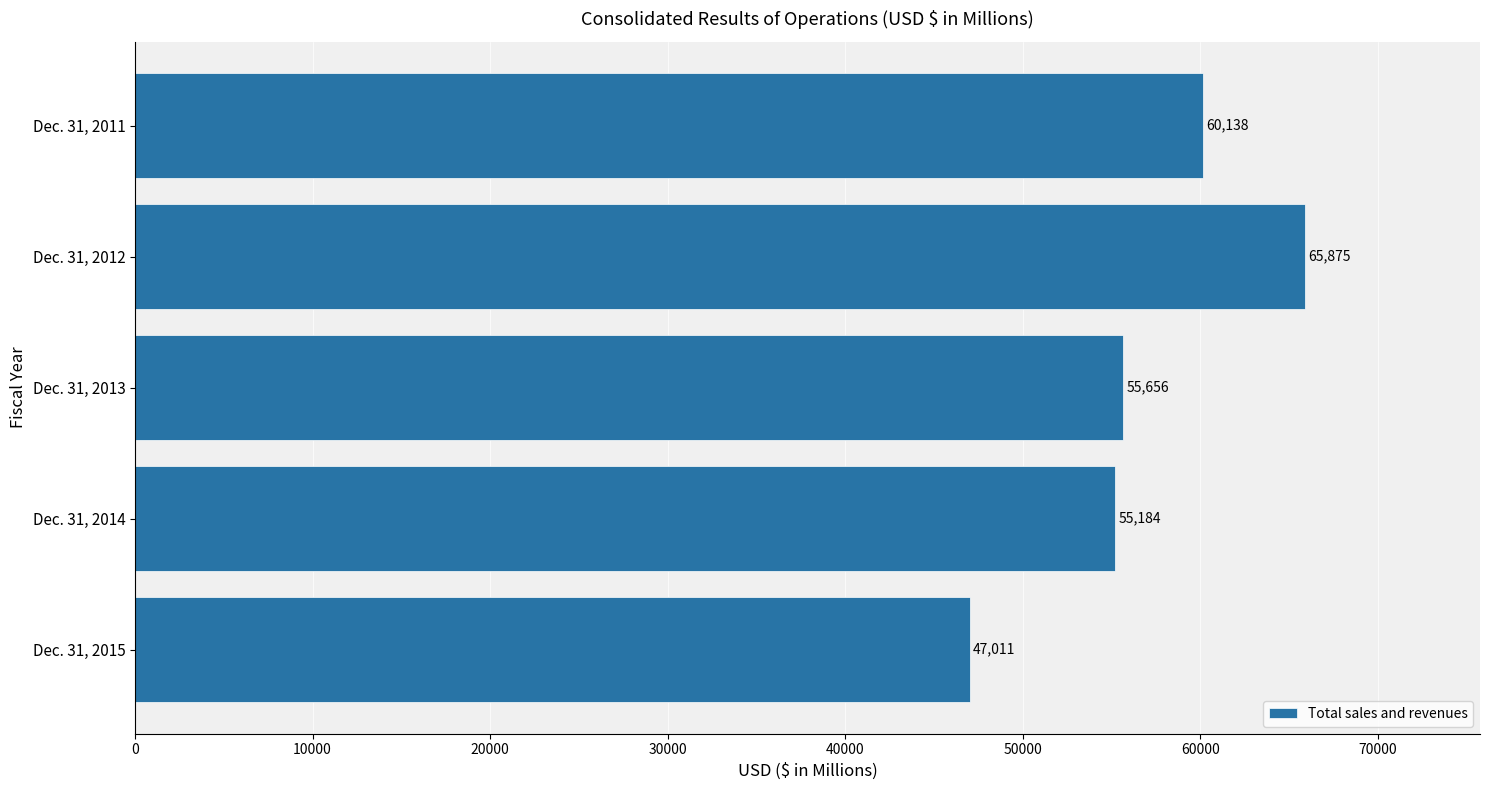

Rank the categories by value from lowest to highest.

Dec. 31, 2015, Dec. 31, 2014, Dec. 31, 2013, Dec. 31, 2011, Dec. 31, 2012